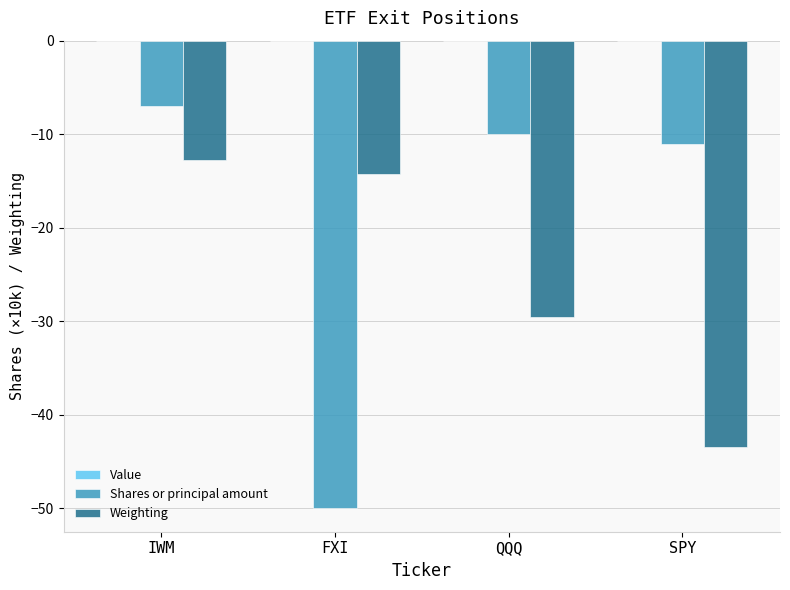

What is the sum of all Shares or principal amount values?

-78.0